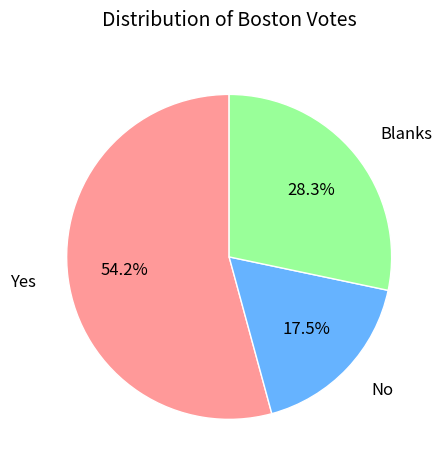

Approximately how many times larger is the value at Blanks compared to No?

1.6